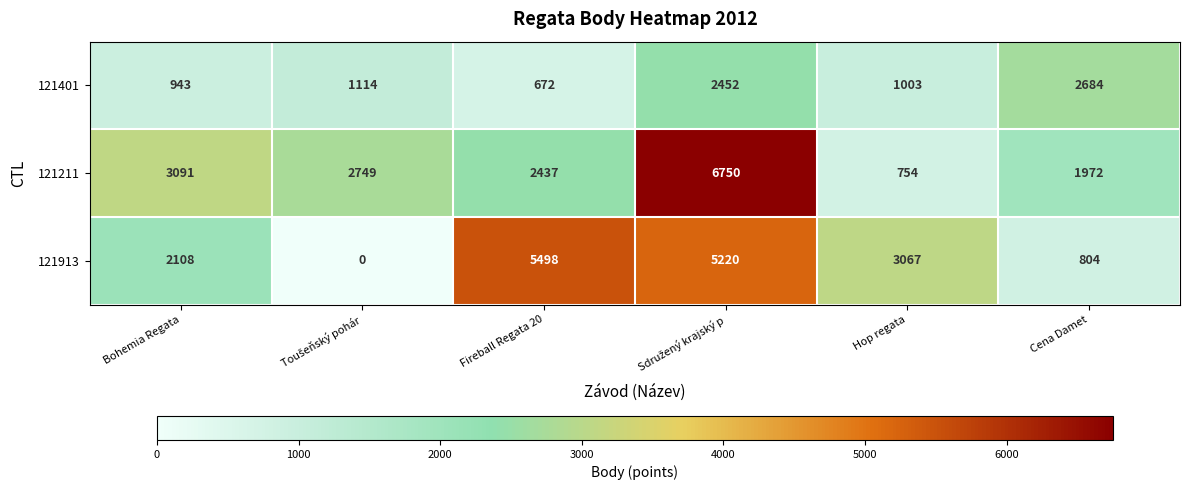

The value of 121401 at Hop regata is 1003. True or false?

True